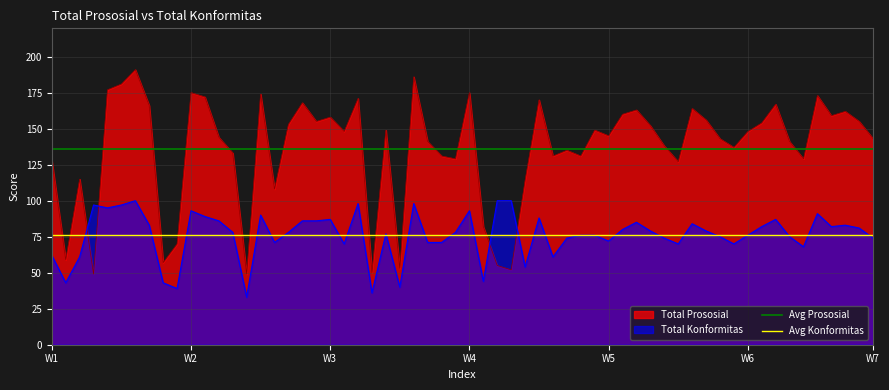

At which label does Avg Prososial reach its peak?

W1